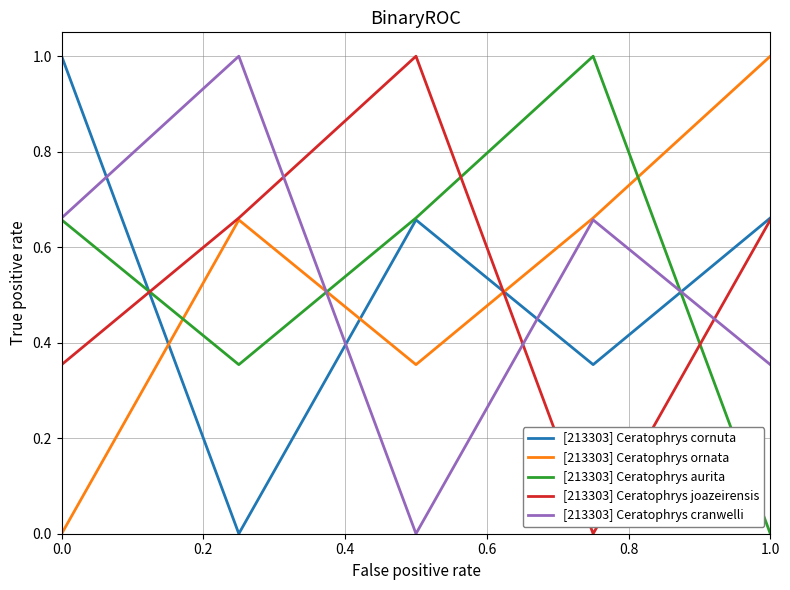

What is the greatest value displayed?

1.0